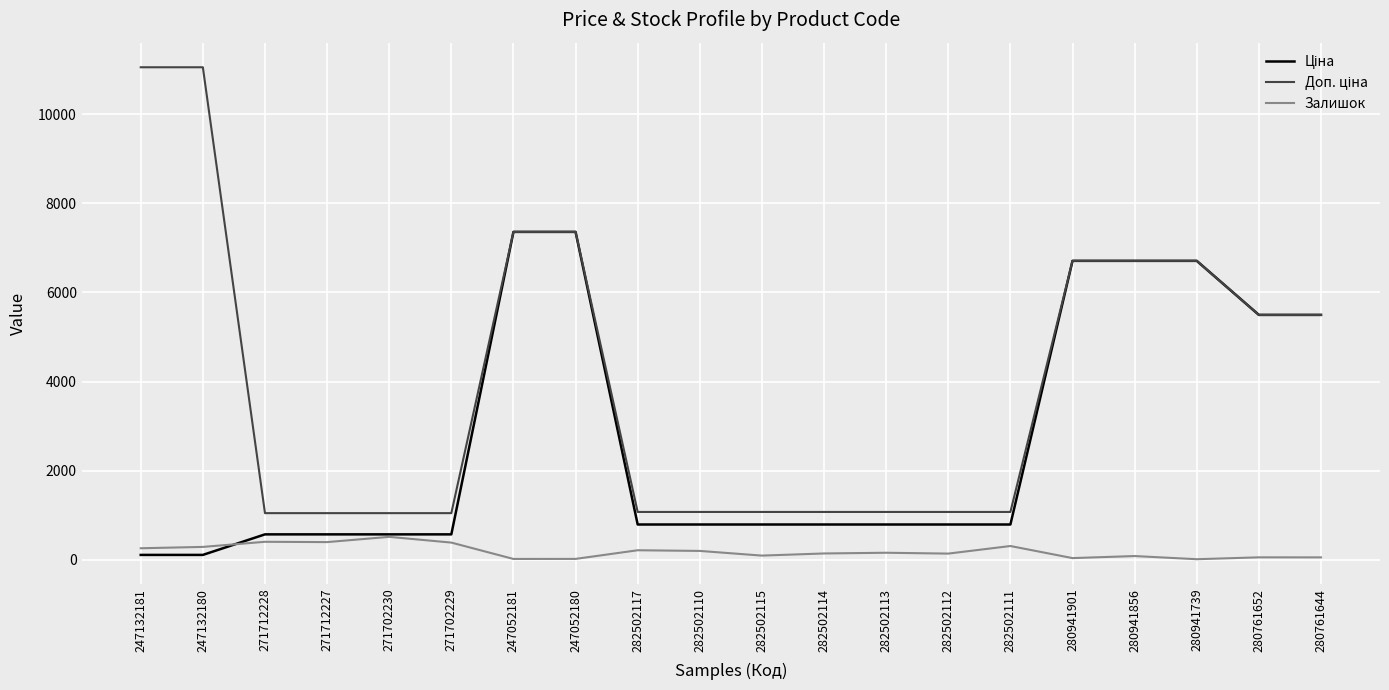

Which category has the lowest value across all series?

280941739